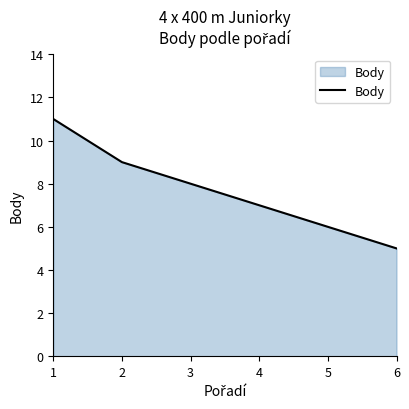

True or false: the data shows 9 at 5.

False